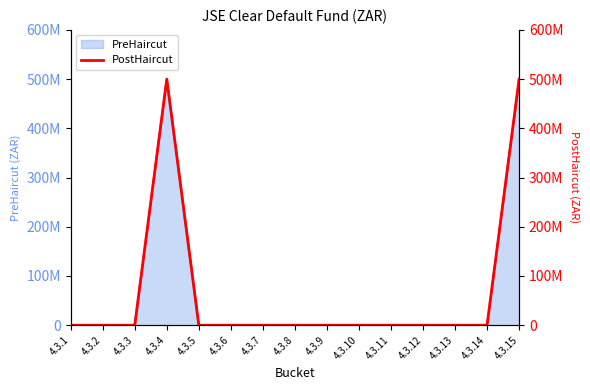

Does the chart display data point markers on the line(s)?

No